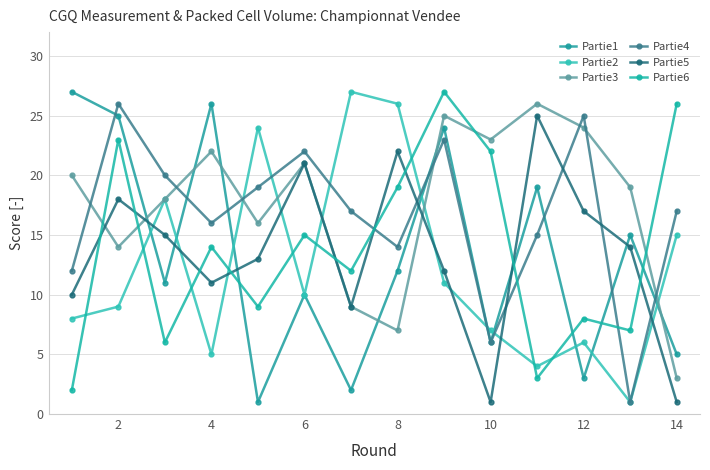

At how many categories does at least one series exceed 16?

14